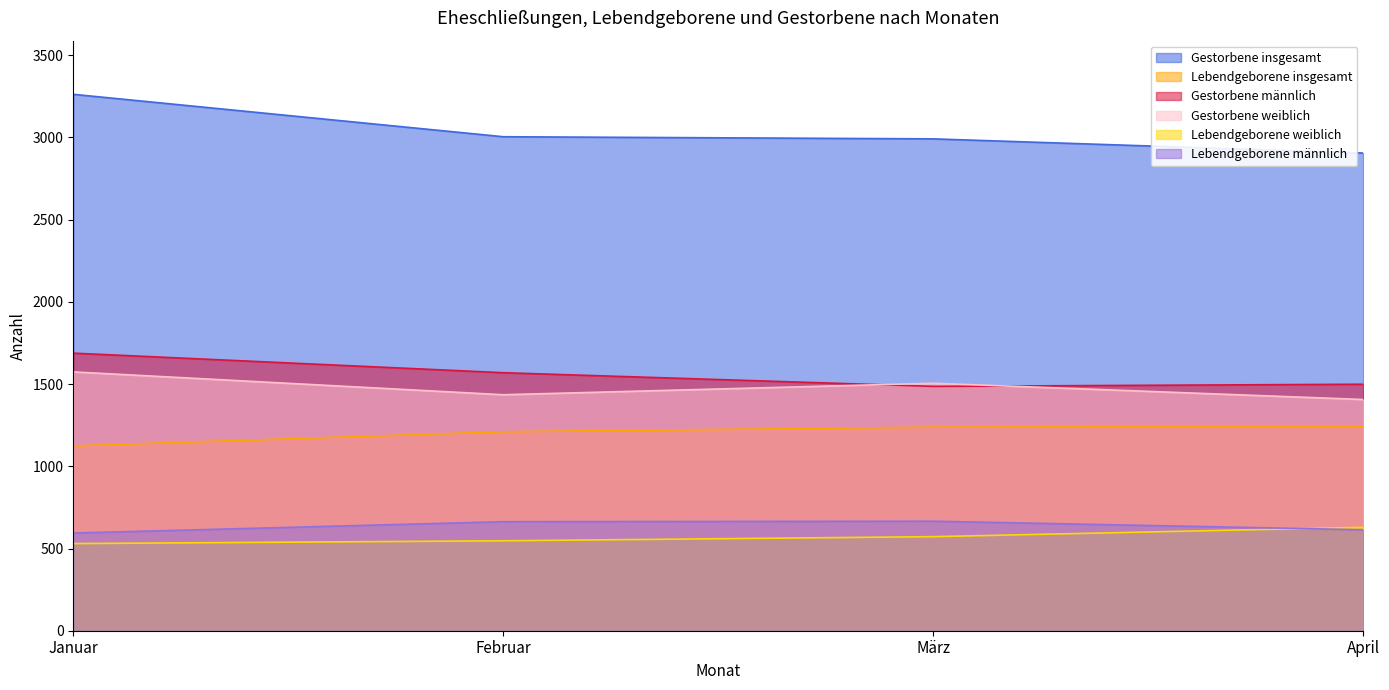

Between März and April, which is larger?

März